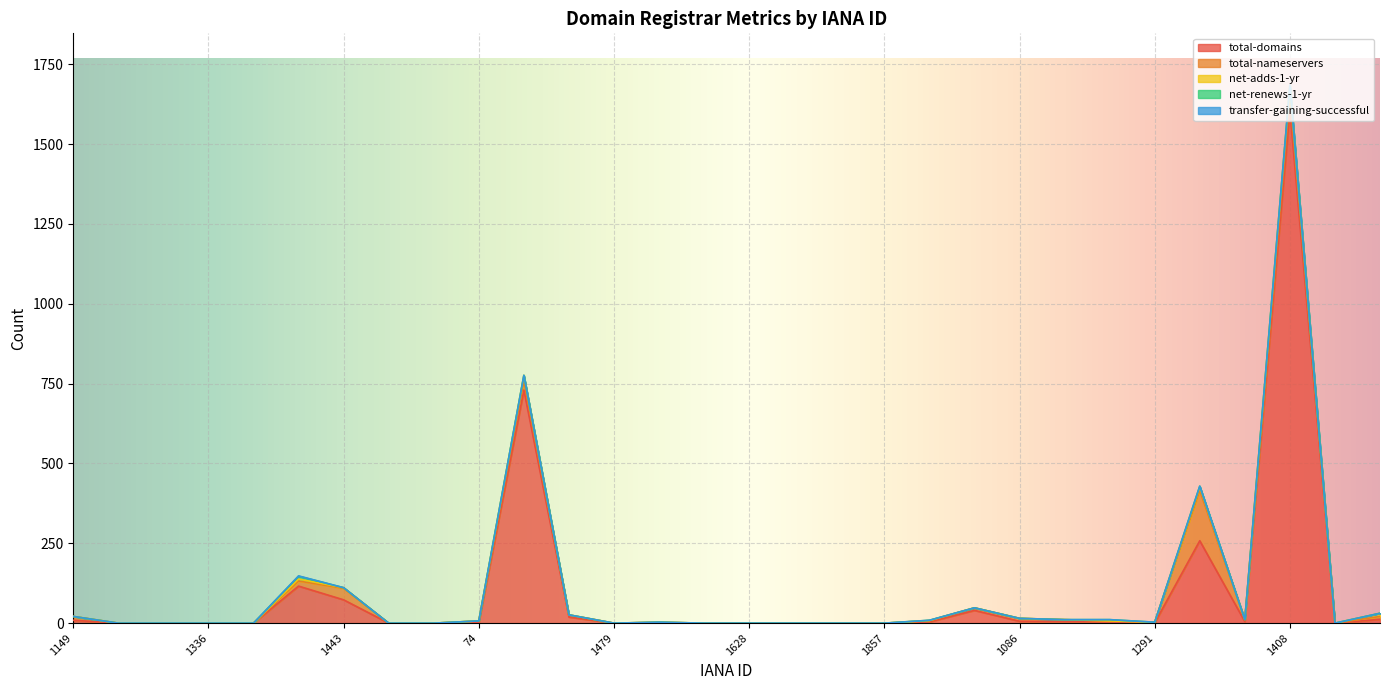

Is the value of total-domains at 1725 greater than the value of total-nameservers at 1390?

No